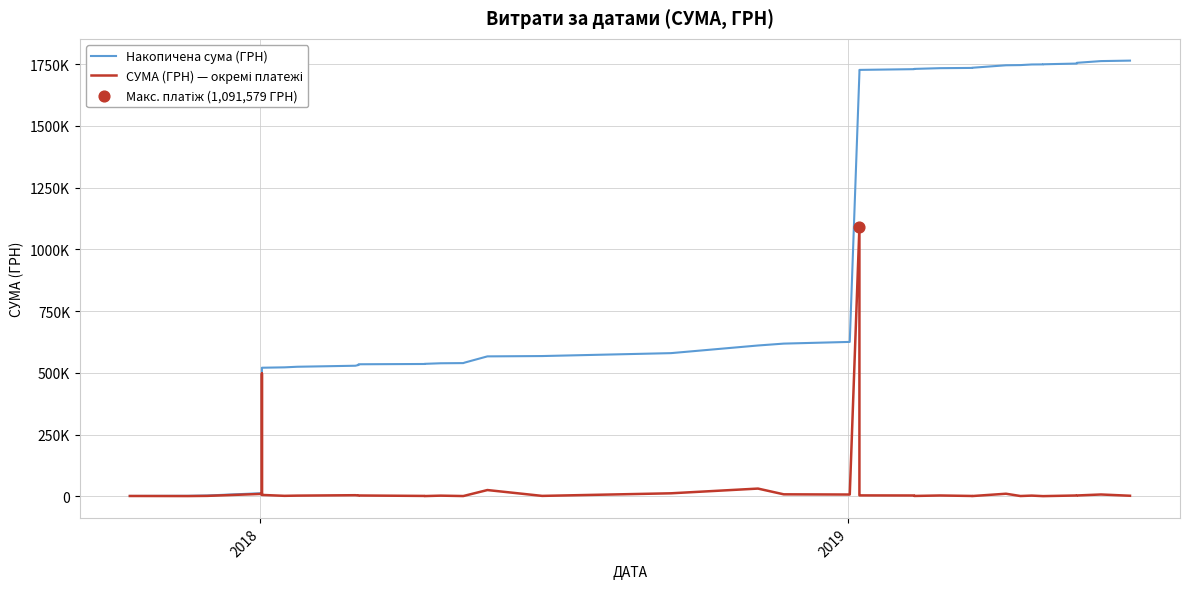

At how many categories does at least one series exceed 452728?

35